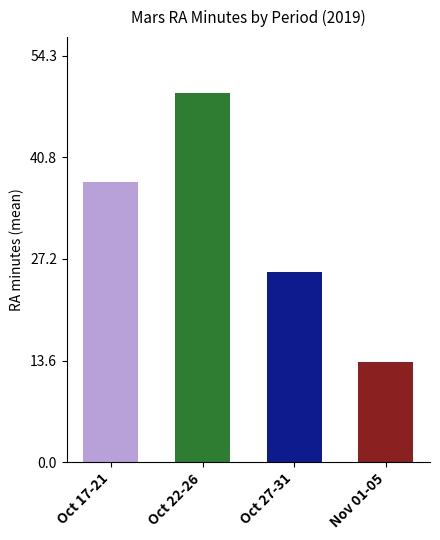

What is the approximate value at Oct 27-31?

25.4